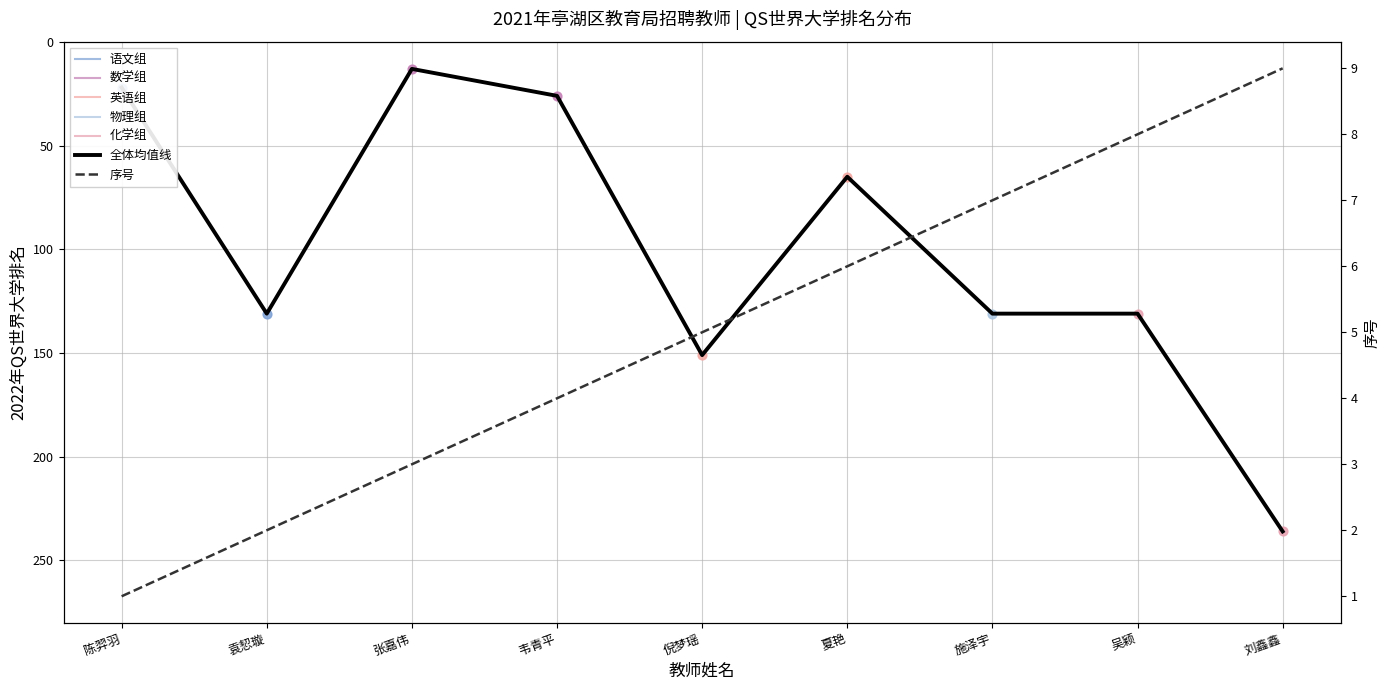

Which series has the widest spread of Y values?

2022年QS世界大学排名